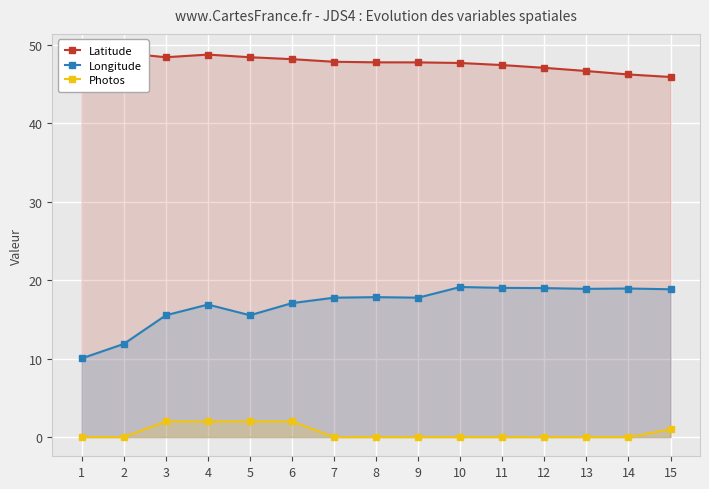

Which series has the largest total across all categories?

Latitude